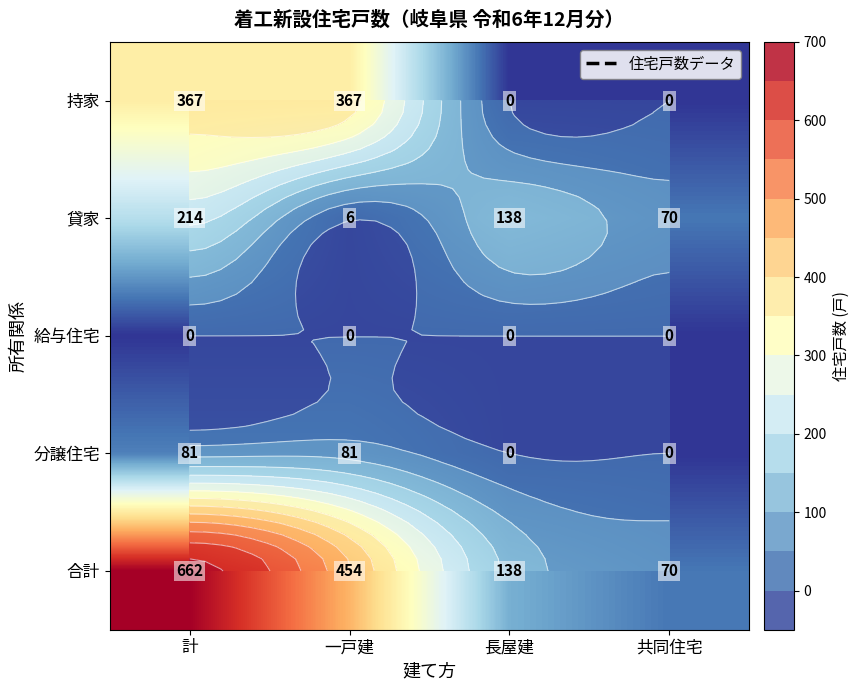

What is the difference between the maximum and second lowest values in the 合計 series?

524